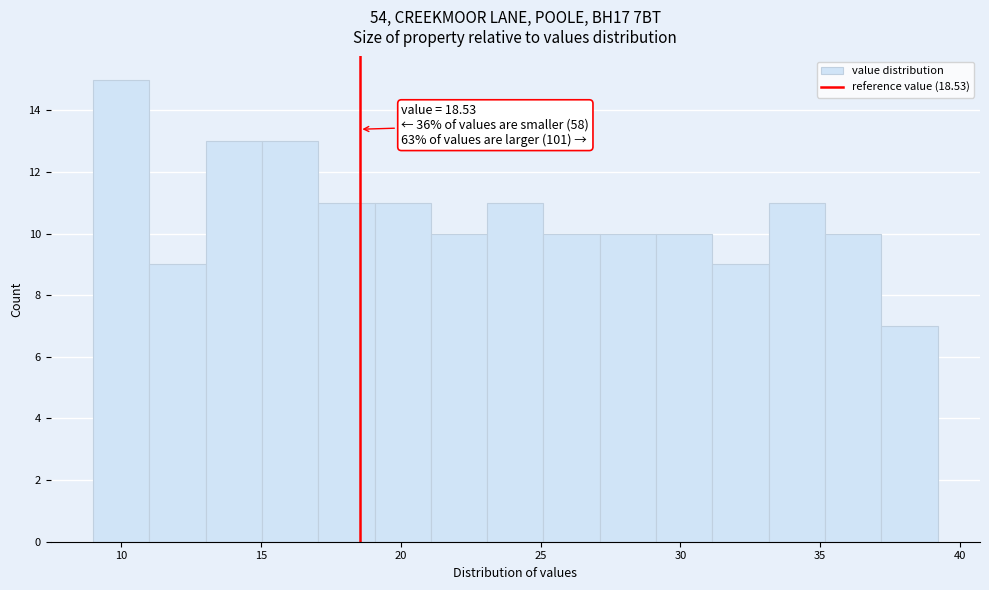

Which range on the x-axis has the tallest bar?

9 to 11